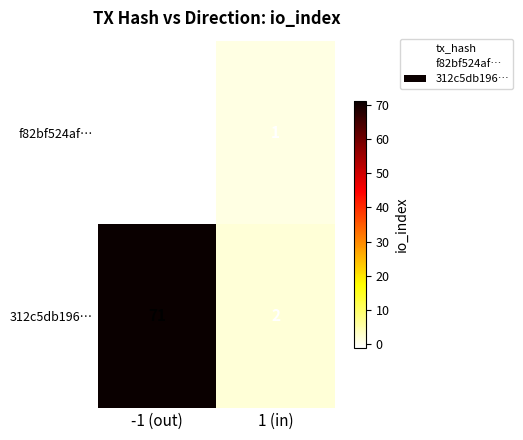

What is the sum of all 312c5db196… values?

73